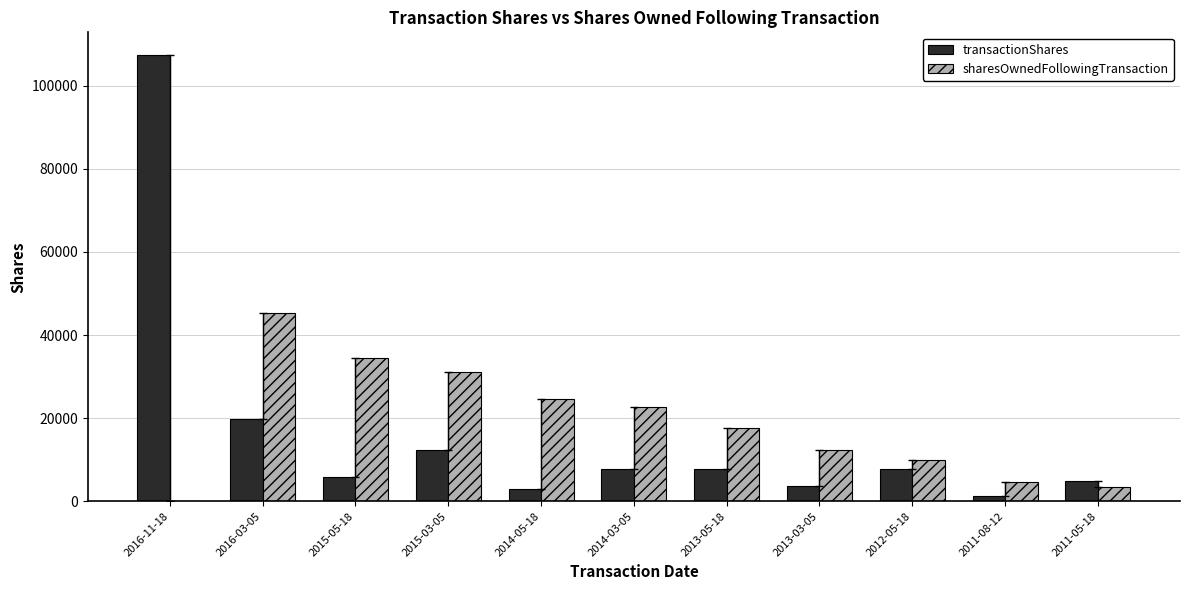

What is the sum of all sharesOwnedFollowingTransaction values?

206273